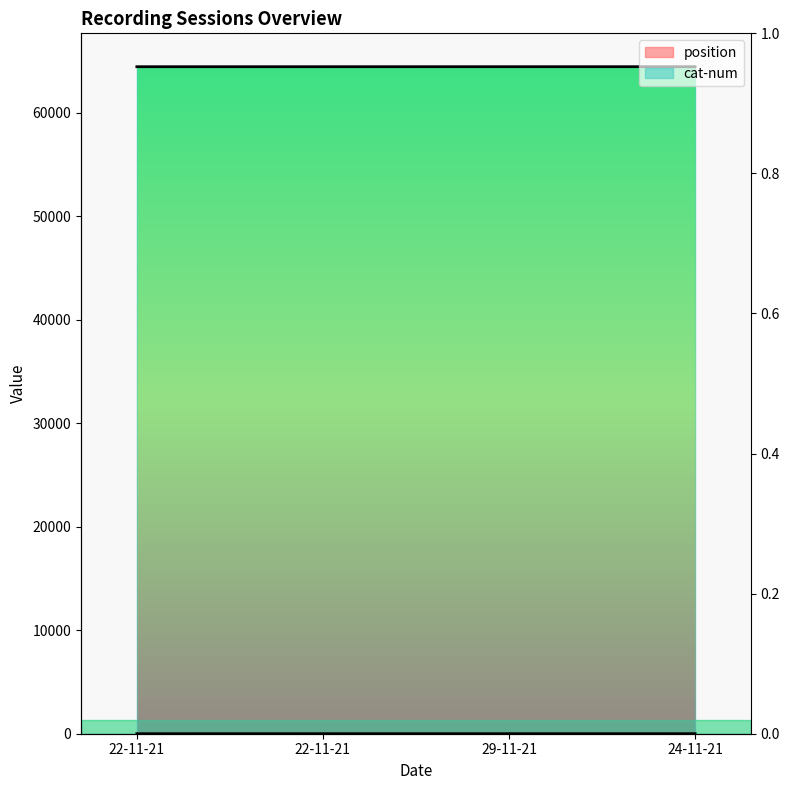

At 22-11-21, list the series in order from largest to smallest.

cat-num, position